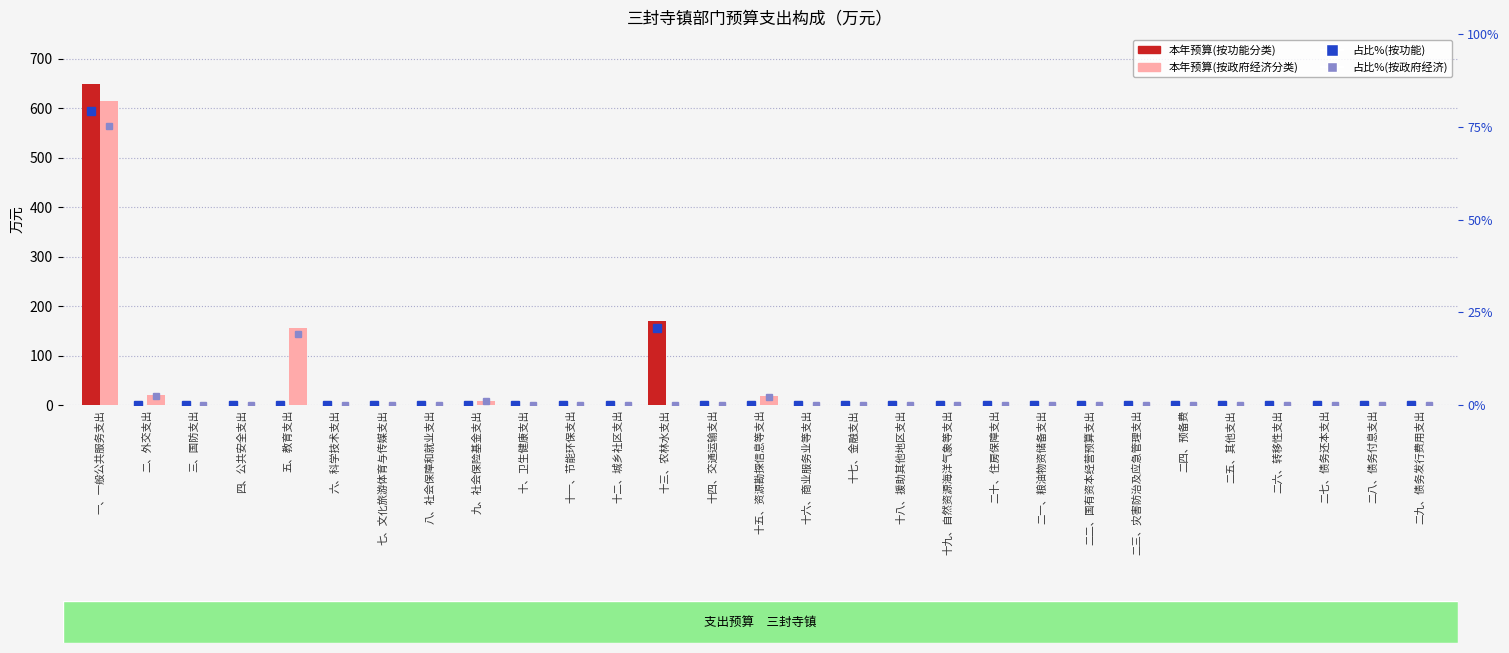

How many values in 本年预算(按功能分类) are above zero?

2